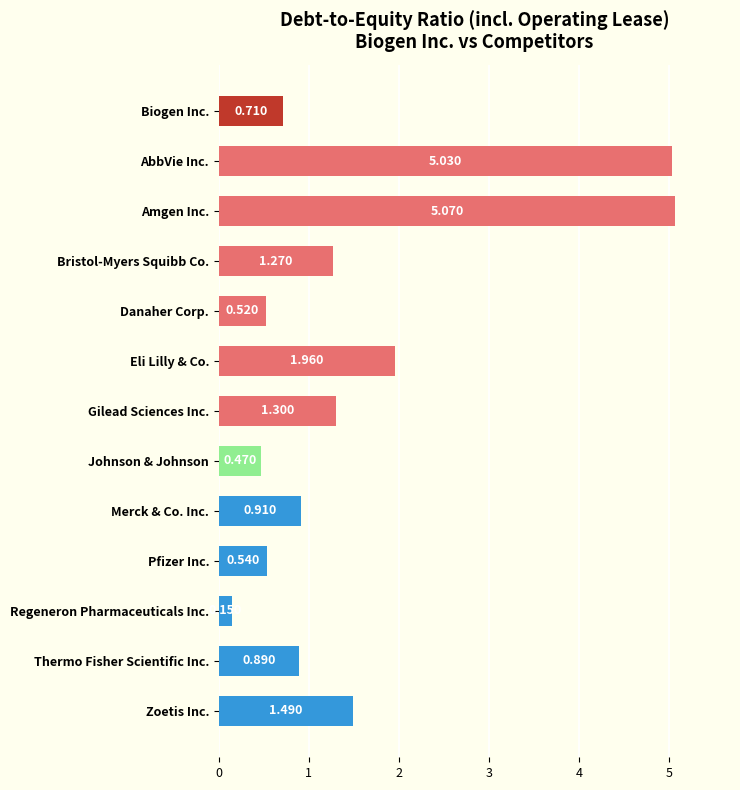

What is the label of the 12th bar from the bottom?

AbbVie Inc.